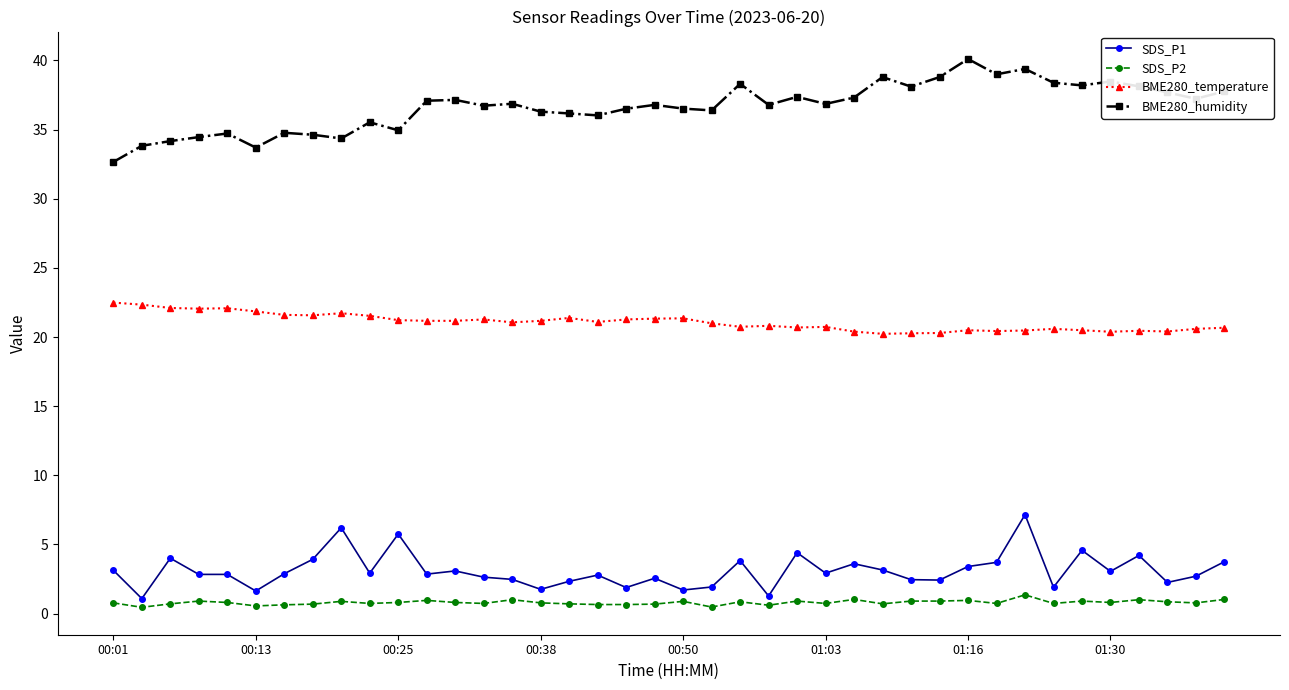

True or false: BME280_temperature and SDS_P2 cross at least once.

False